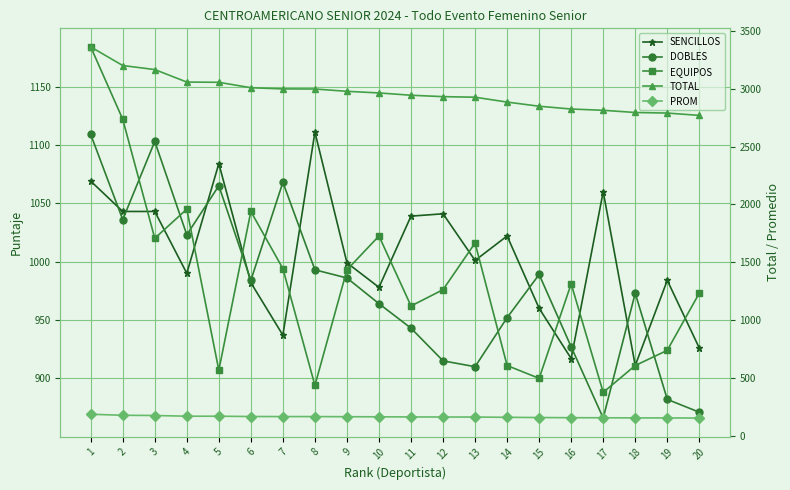

Which series has the largest total across all categories?

TOTAL